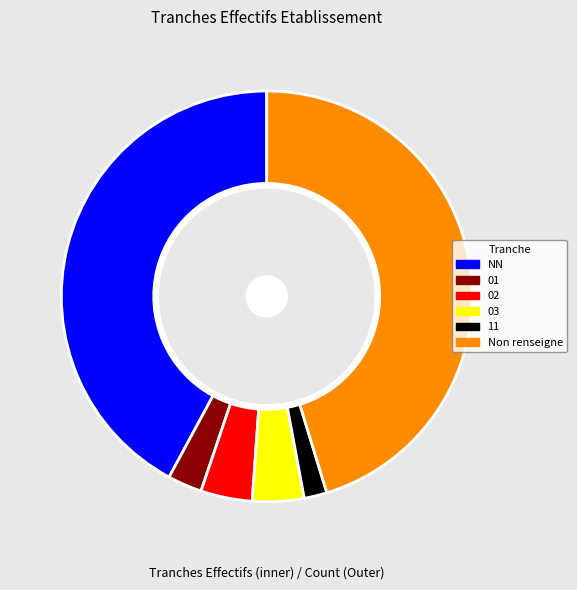

What percentage do NN and 11 together represent?

43.9%